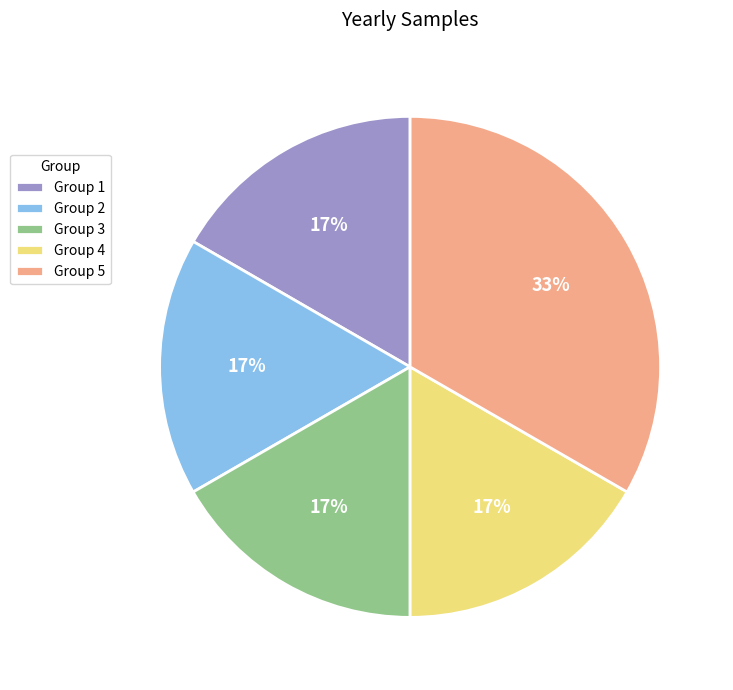

To the nearest percent, what portion does Group 1 represent?

17%